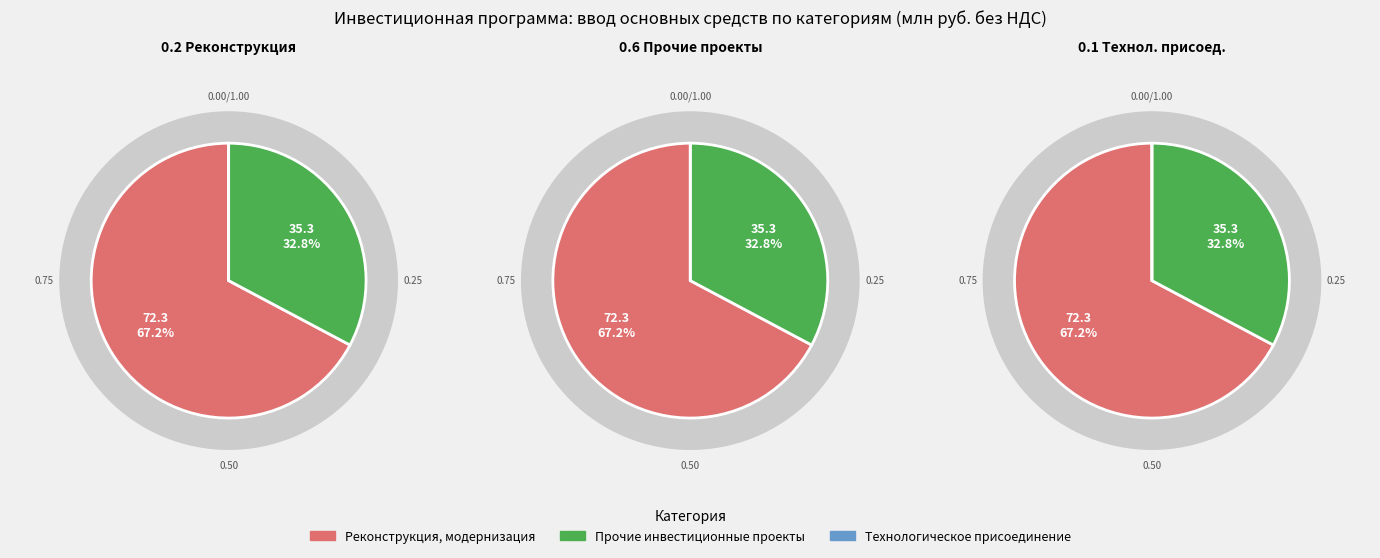

Which category has the biggest portion of the pie?

Реконструкция, модернизация